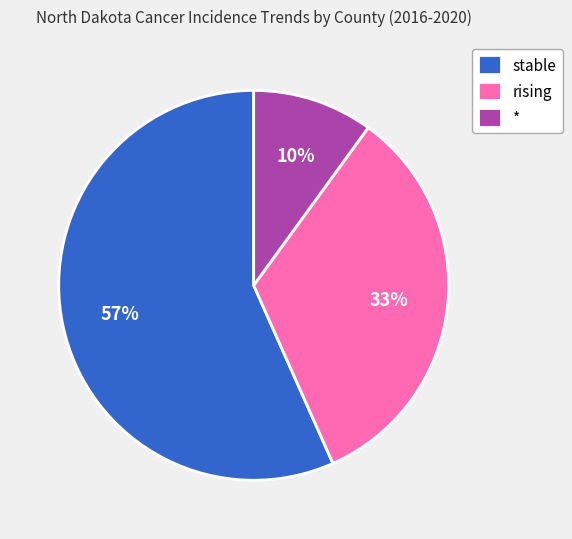

Approximately how many times larger is the value at rising compared to *?

3.3